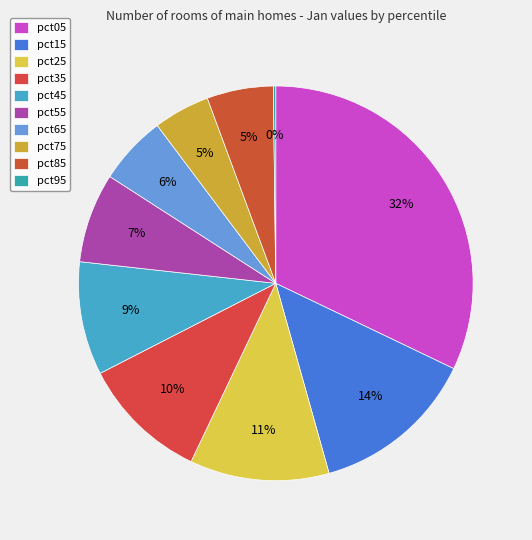

Rank the categories by value from highest to lowest.

pct05, pct15, pct25, pct35, pct45, pct55, pct65, pct85, pct75, pct95